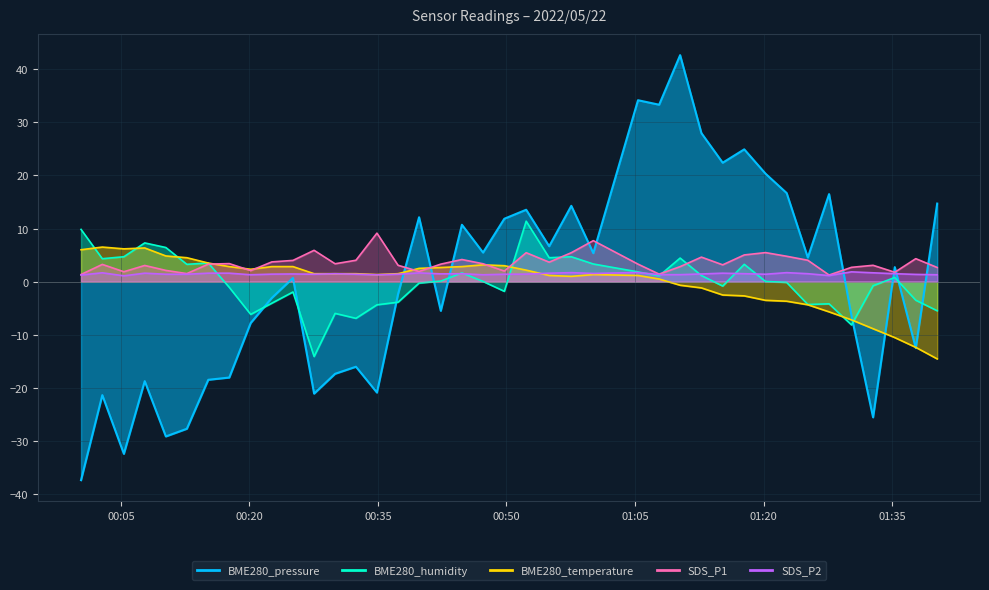

How many values in the BME280_temperature series exceed 1?

26